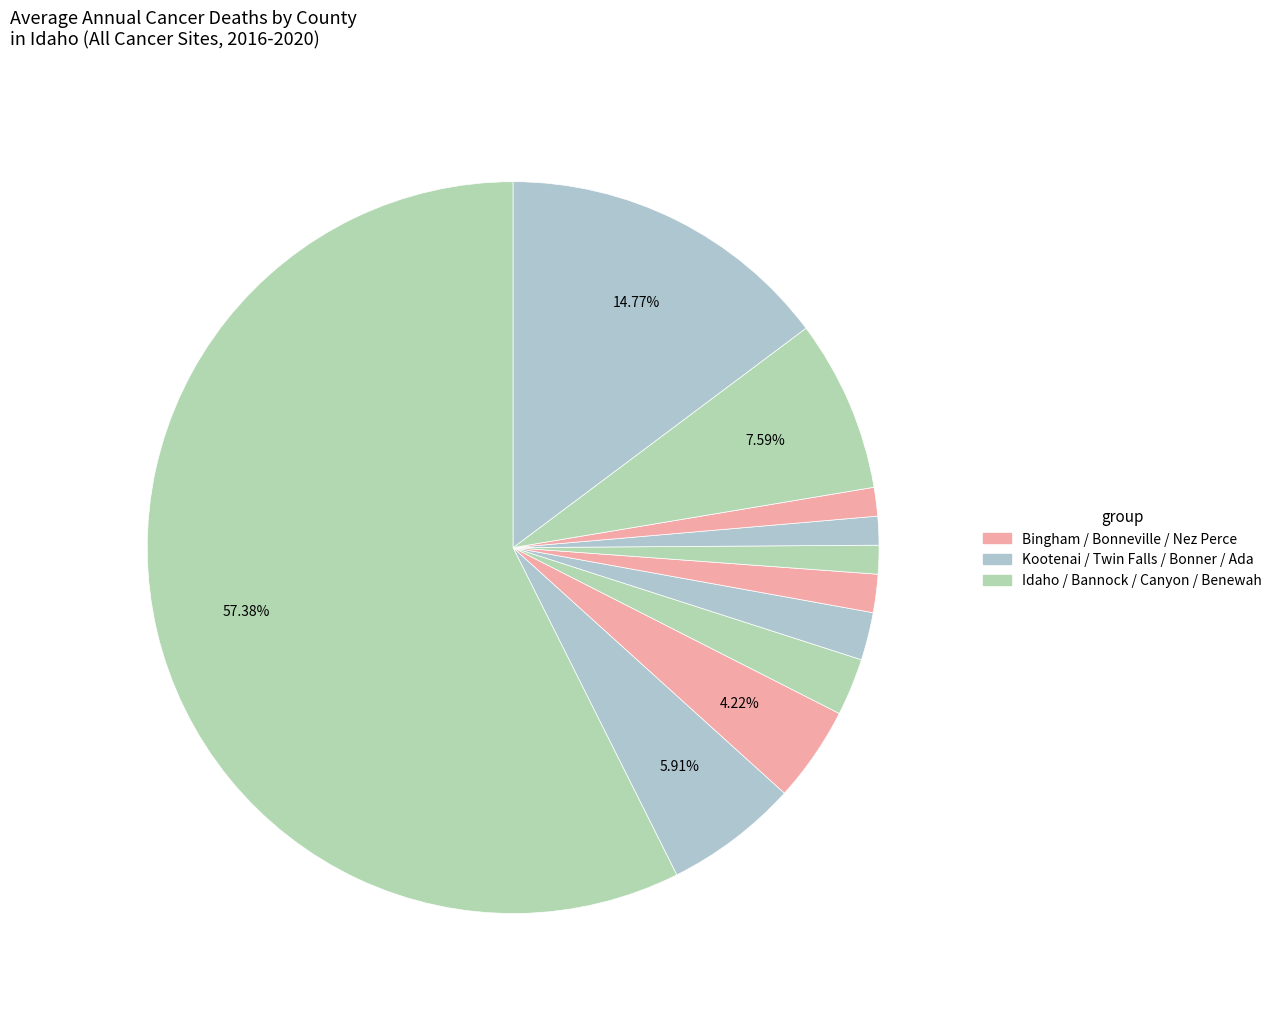

Does any single category account for the majority?

Yes